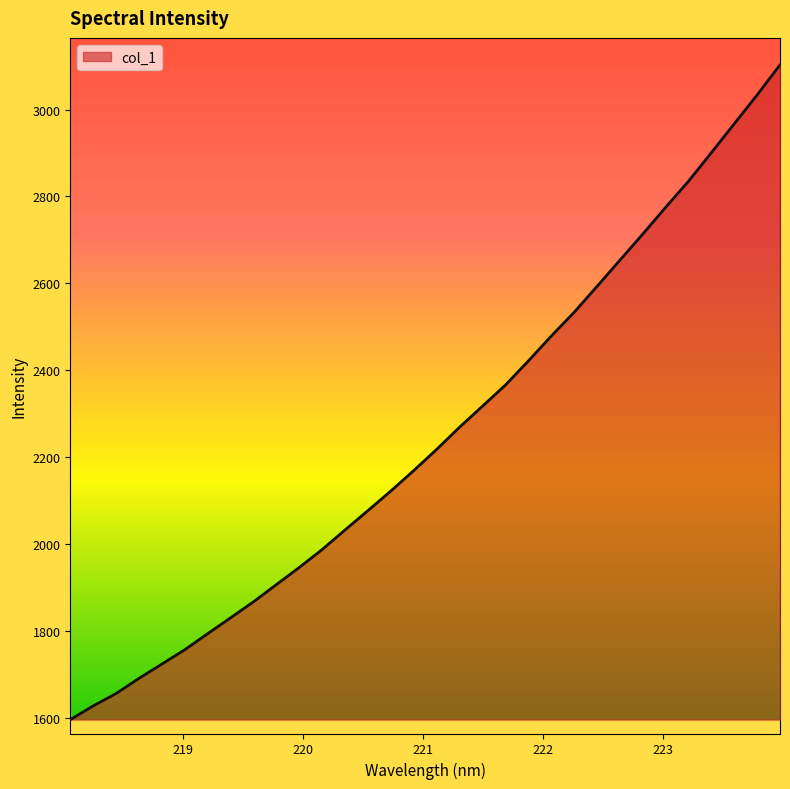

What is the minimum value shown in the chart?

1596.5